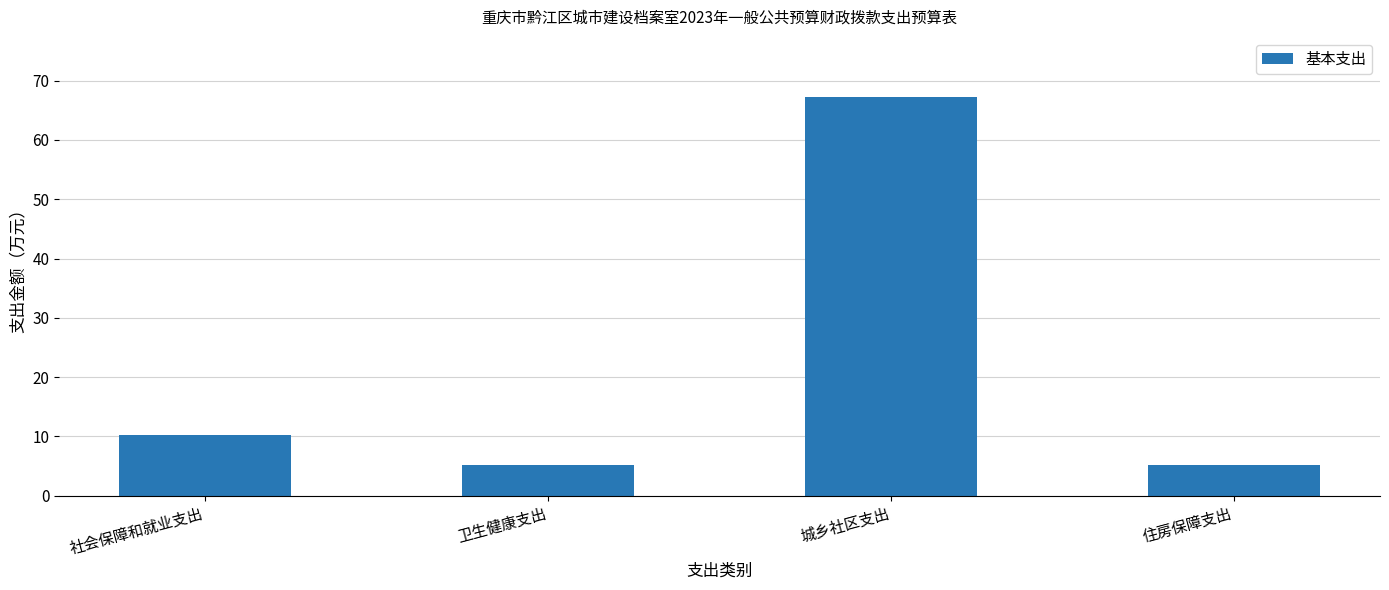

Approximately how many times larger is the value at 住房保障支出 compared to 卫生健康支出?

1.0